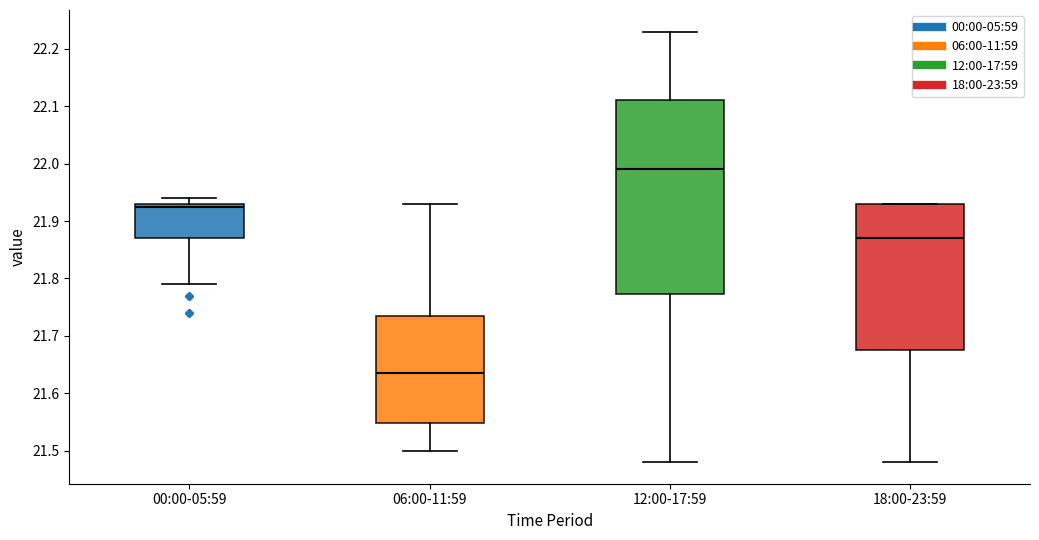

Reading left to right, read every box against the y-axis: the position of its median line, the range the box covers, and the ends of its whiskers. The values are not printed on the chart, so give them approximately, as read against the axis.

00:00-05:59: median 21.93 (just below the box's upper edge), box 21.87 to 21.93, whiskers 21.79 to 21.94
06:00-11:59: median 21.64, box 21.55 to 21.74, whiskers 21.50 to 21.93
12:00-17:59: median 21.99, box 21.77 to 22.11, whiskers 21.48 to 22.23
18:00-23:59: median 21.87, box 21.68 to 21.93, whiskers 21.48 to 21.93